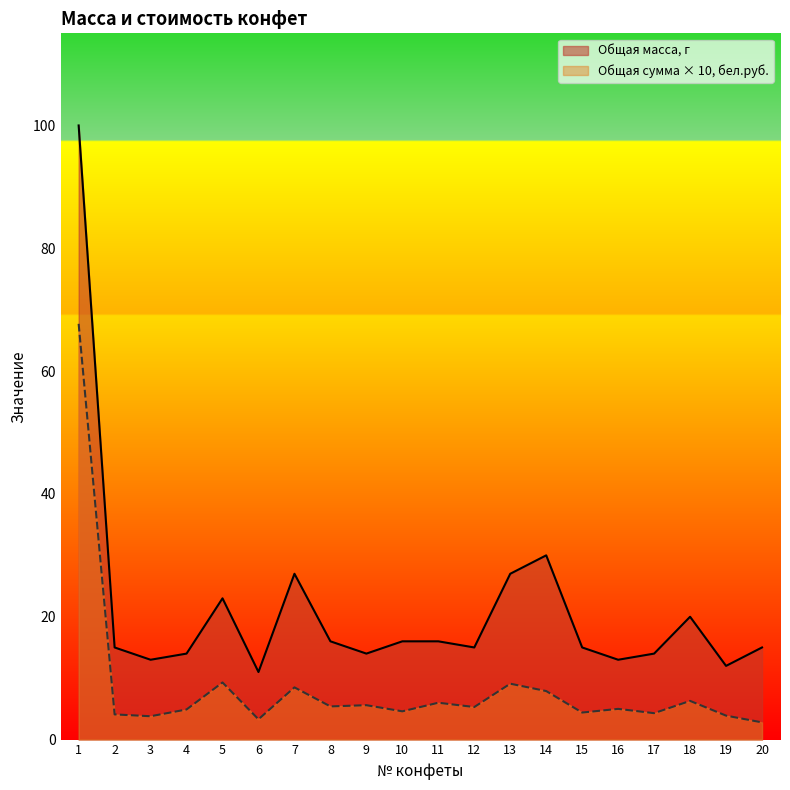

Where is the first local minimum for Общая масса, г?

3